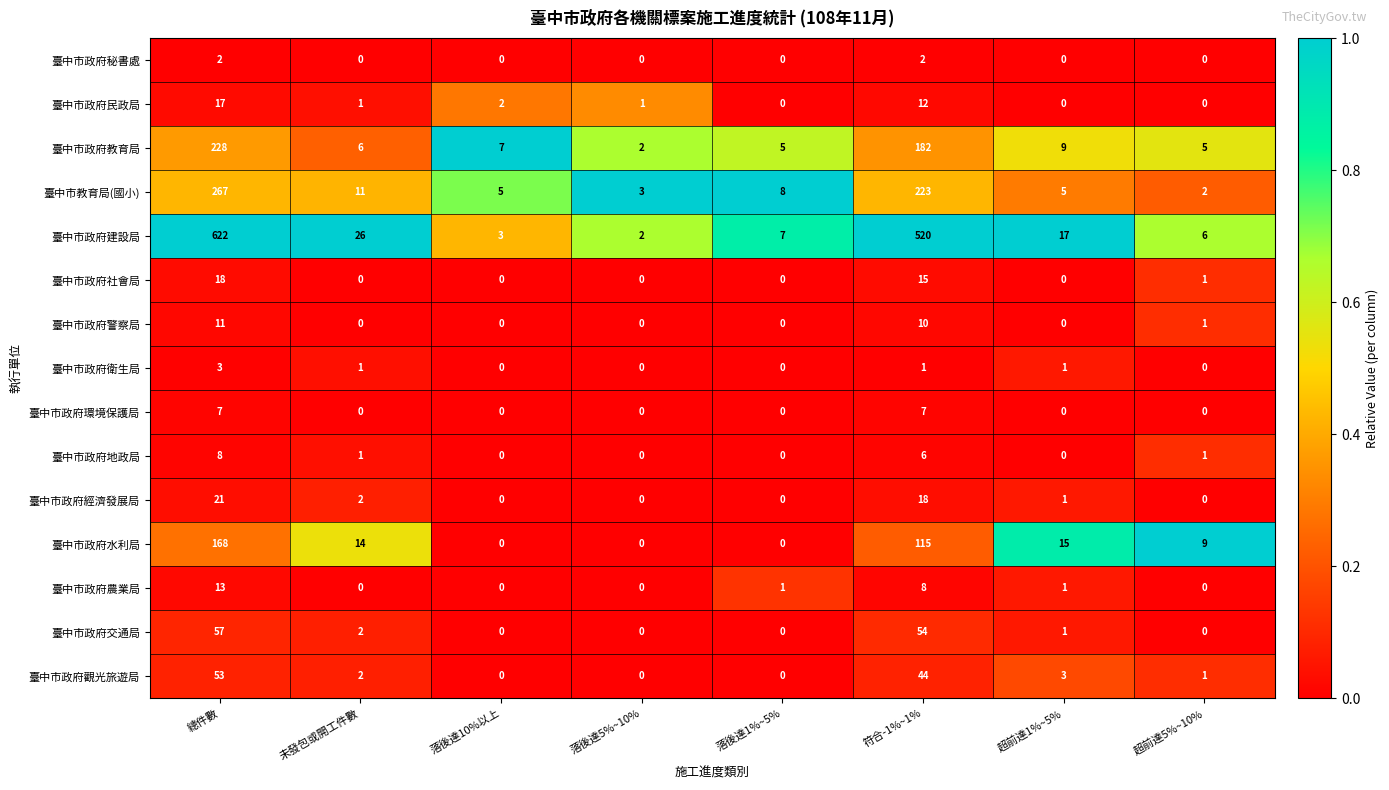

Rank the categories by 臺中市政府建設局 value from lowest to highest.

落後達5%~10%, 落後達10%以上, 超前達5%~10%, 落後達1%~5%, 超前達1%~5%, 未發包或開工件數, 符合-1%~1%, 總件數